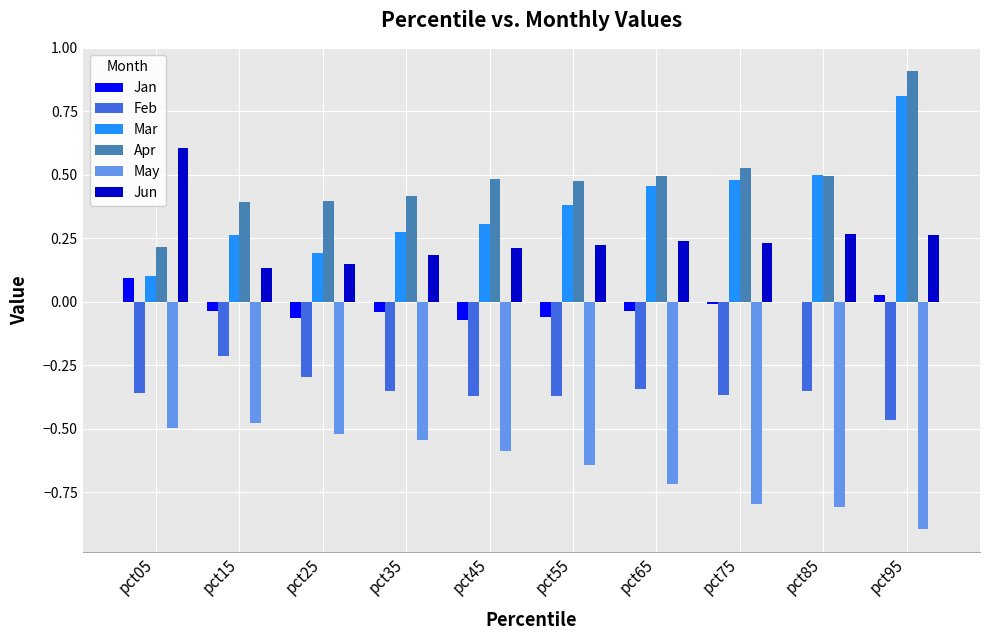

Is the value of May at pct05 greater than the value of Jan at pct85?

No